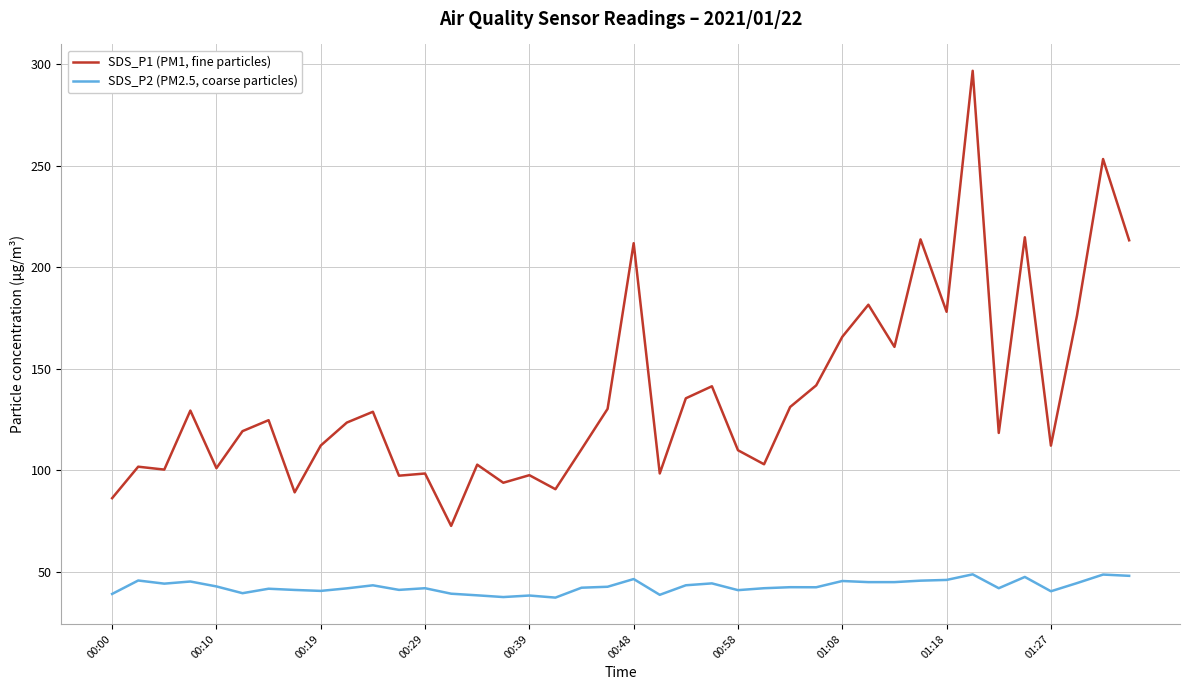

Which series has the largest total across all categories?

SDS_P1 (PM1, fine particles)